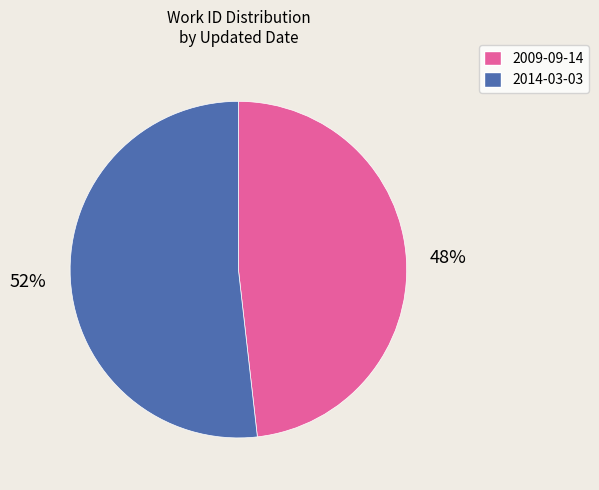

What is the smallest slice in the pie chart?

2009-09-14